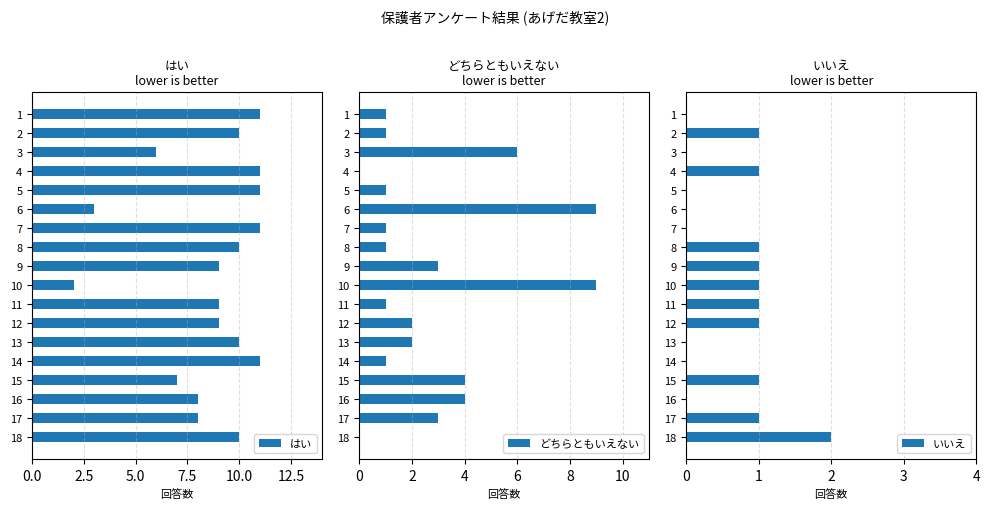

Reading left to right, extract all data points from this chart.

はい: 11	10	6	11	11	3	11	10	9	2	9	9	10	11	7	8	8	10
どちらともいえない: 1	1	6	0	1	9	1	1	3	9	1	2	2	1	4	4	3	0
いいえ: 0	1	0	1	0	0	0	1	1	1	1	1	0	0	1	0	1	2